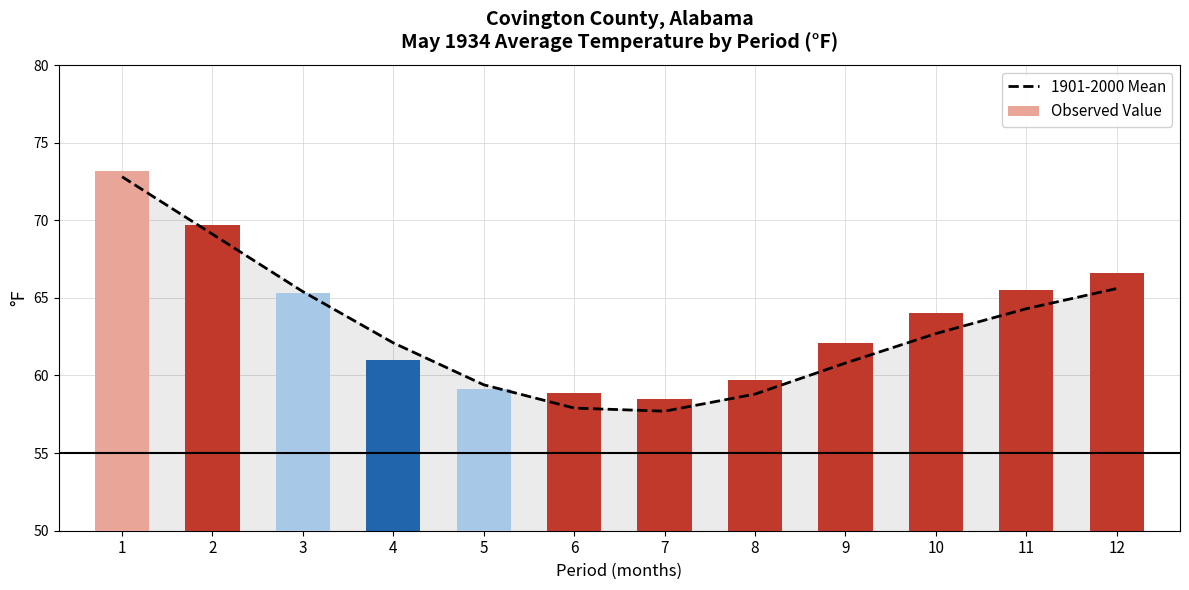

At which label is 1901-2000 Mean closest to 65?

3